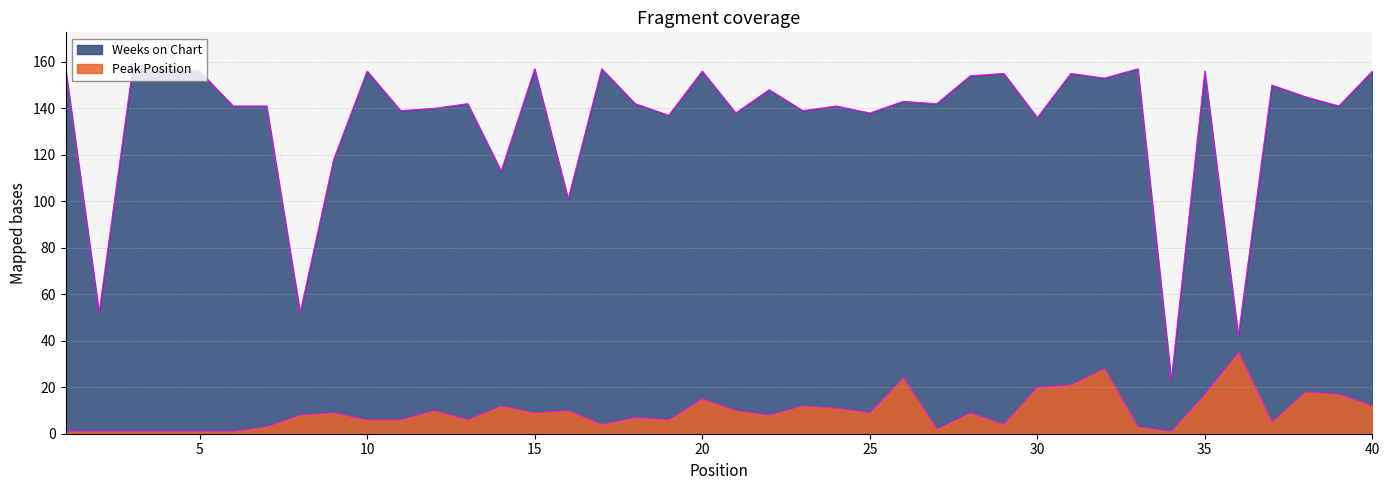

Does the chart display data point markers on the line(s)?

No